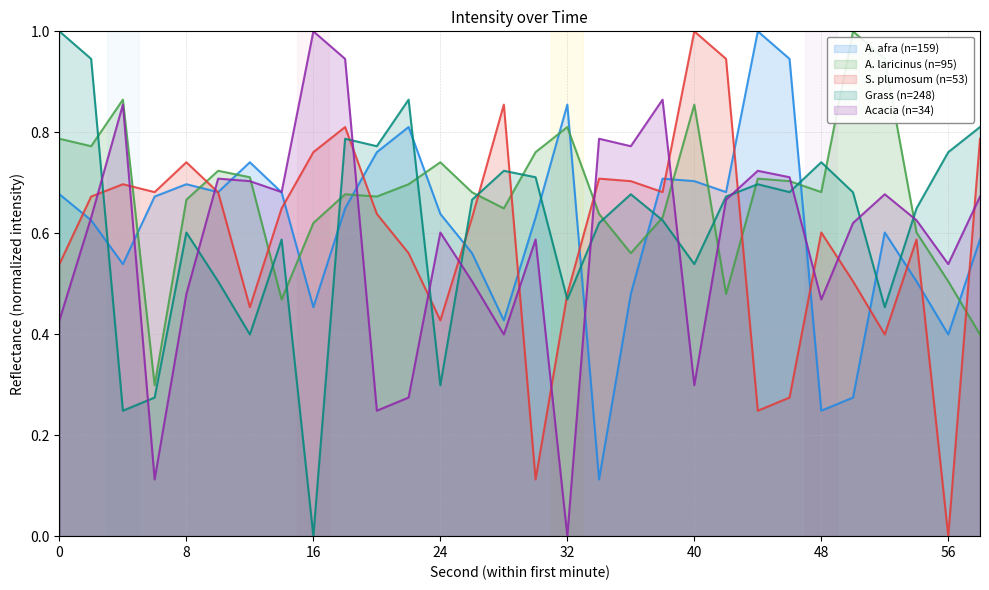

How many distinct data groups are displayed?

5